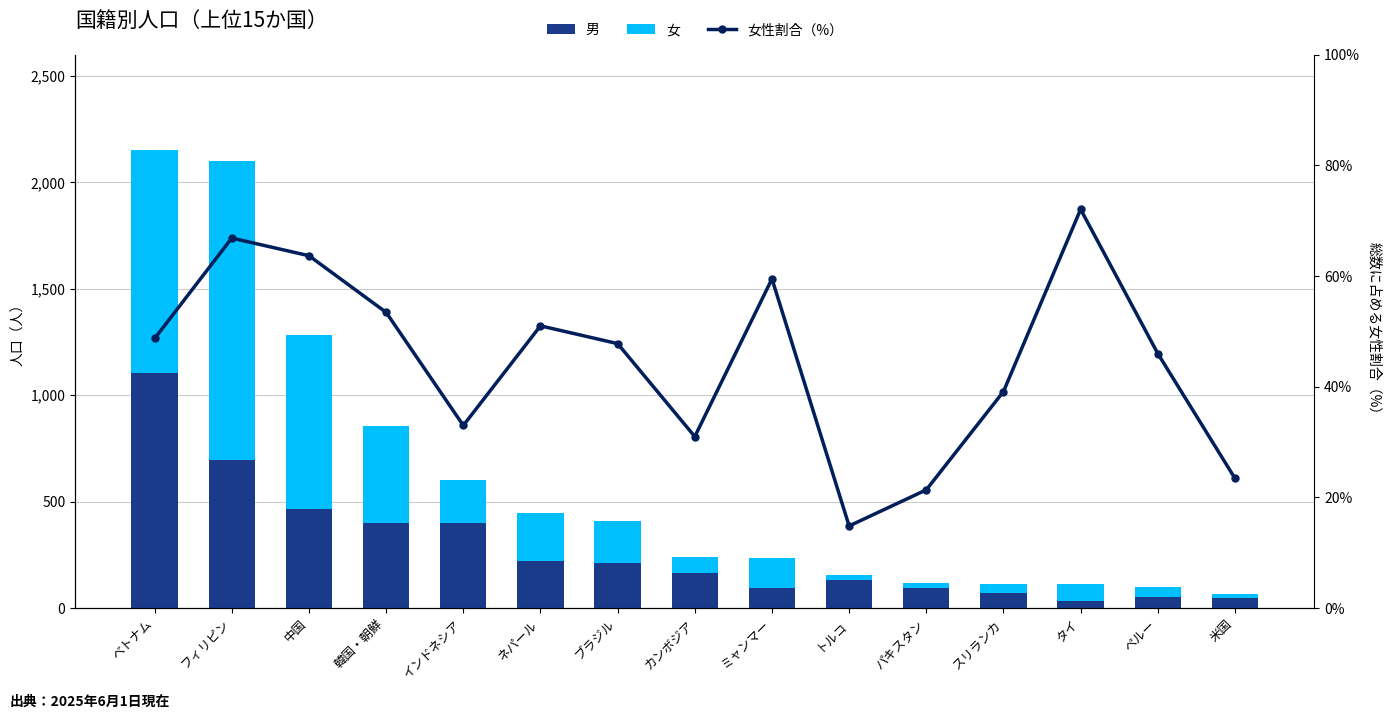

Which has a higher value, 韓国・朝鮮 or インドネシア?

インドネシア